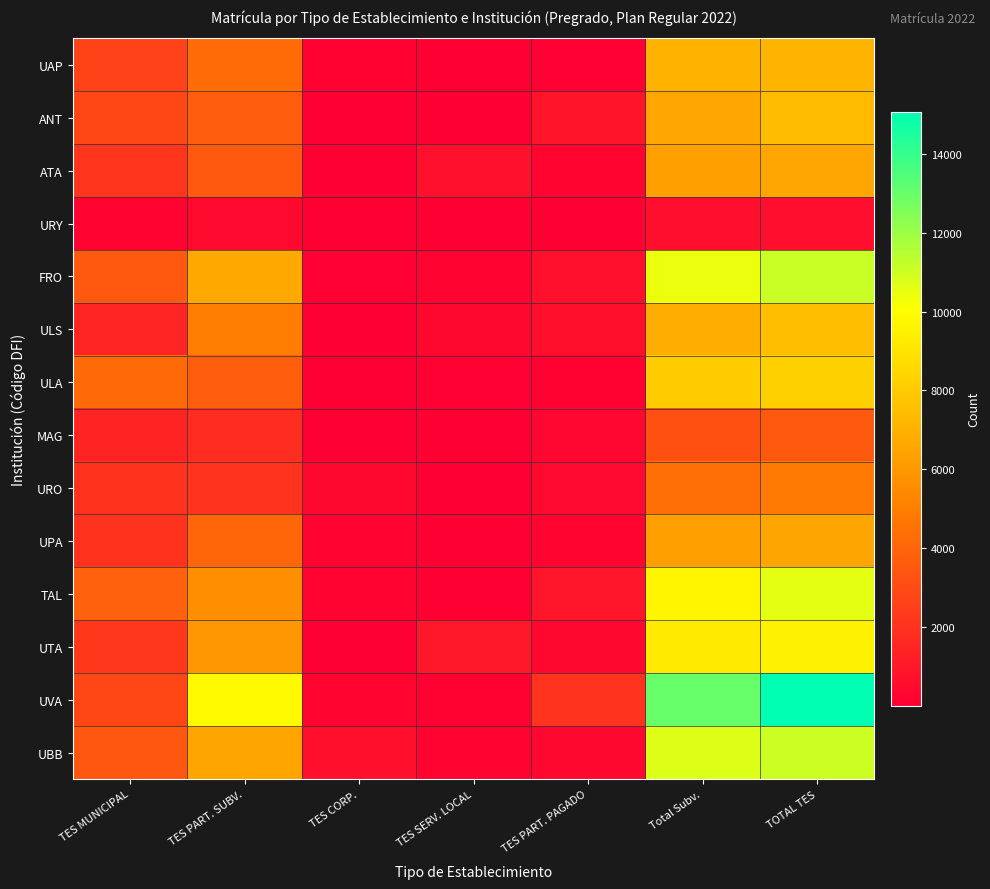

Rank the series at TES CORP. from lowest to highest value.

ATA, URY, MAG, UTA, ANT, ULS, ULA, FRO, UAP, UPA, TAL, UVA, URO, UBB